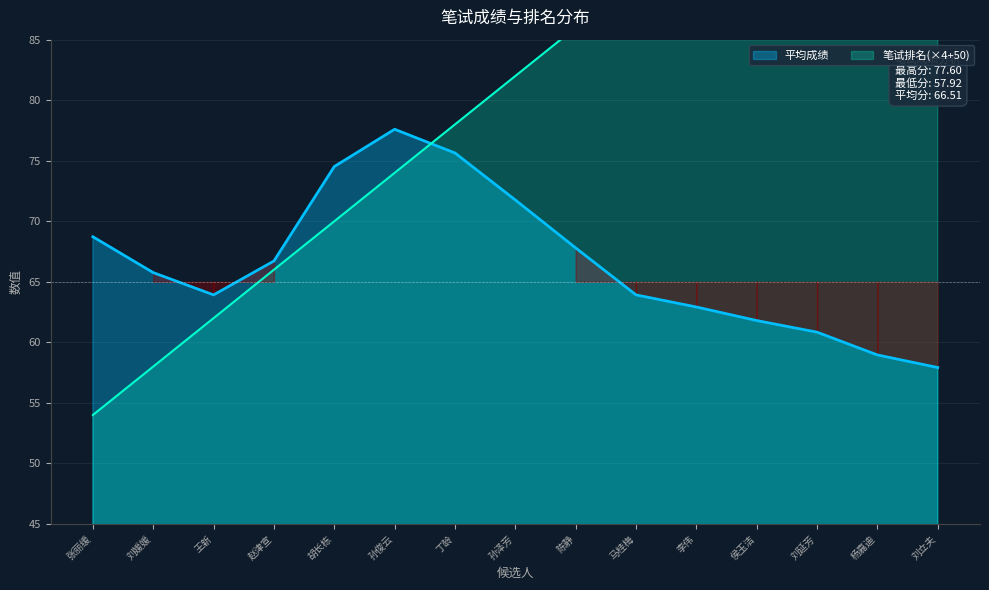

Reading left to right, transcribe all the data shown in this chart.

平均成绩: 张丽缓=68.7	刘媛媛=65.8	王新=63.9	赵津宣=66.7	胡长栋=74.5	孙俊云=77.6	丁龄=75.6	孙泽芳=71.8	陈静=67.8	马桂梅=63.9	李伟=62.9	侯玉洁=61.8	刘延芳=60.8	杨嘉迪=59.0	刘立夫=57.9
笔试排名: 张丽缓=54.0	刘媛媛=58.0	王新=62.0	赵津宣=66.0	胡长栋=70.0	孙俊云=74.0	丁龄=78.0	孙泽芳=82.0	陈静=86.0	马桂梅=90.0	李伟=94.0	侯玉洁=98.0	刘延芳=102.0	杨嘉迪=106.0	刘立夫=110.0